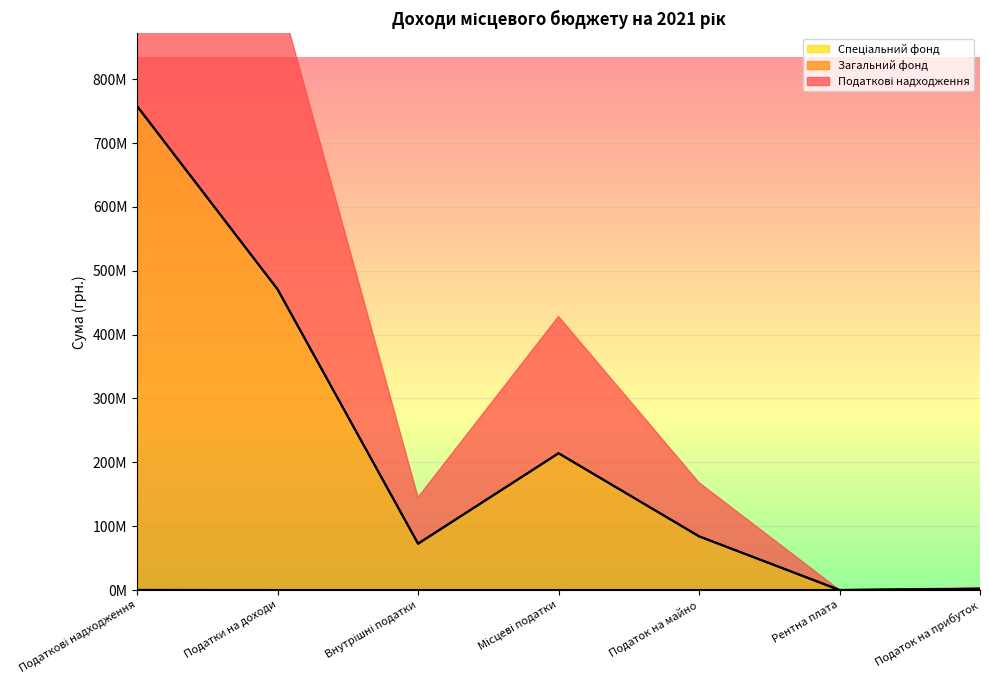

Reading left to right, what are all the values shown in this chart?

Податкові надходження: 757880000	470900000	72600000	214170000	84100000	20000	1900000
Загальний фонд: 757690000	470900000	72600000	214170000	84100000	20000	1900000
Спеціальний фонд: 190000	0	0	0	0	0	0